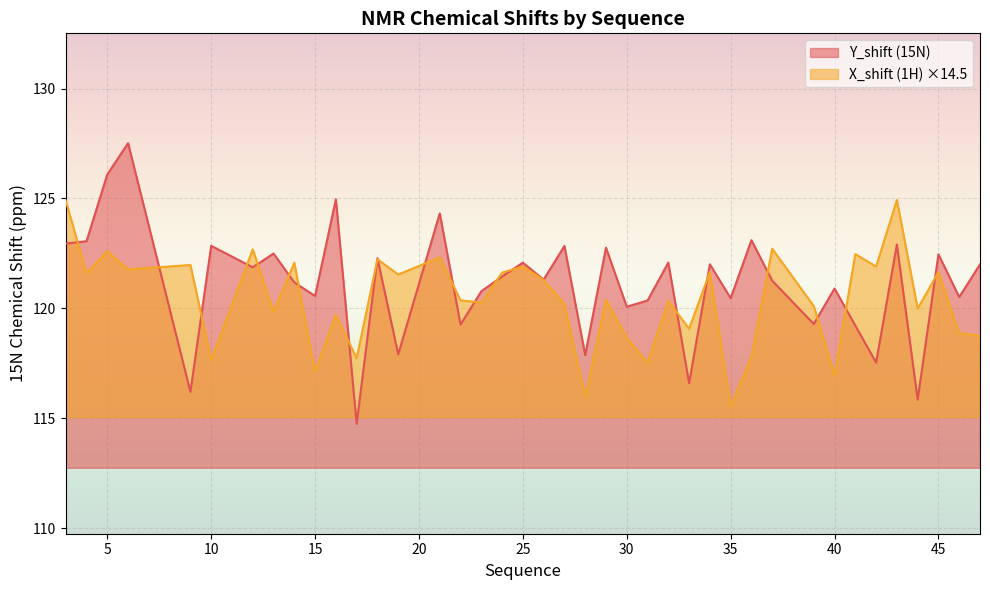

Read the X_shift value at 42.

121.9